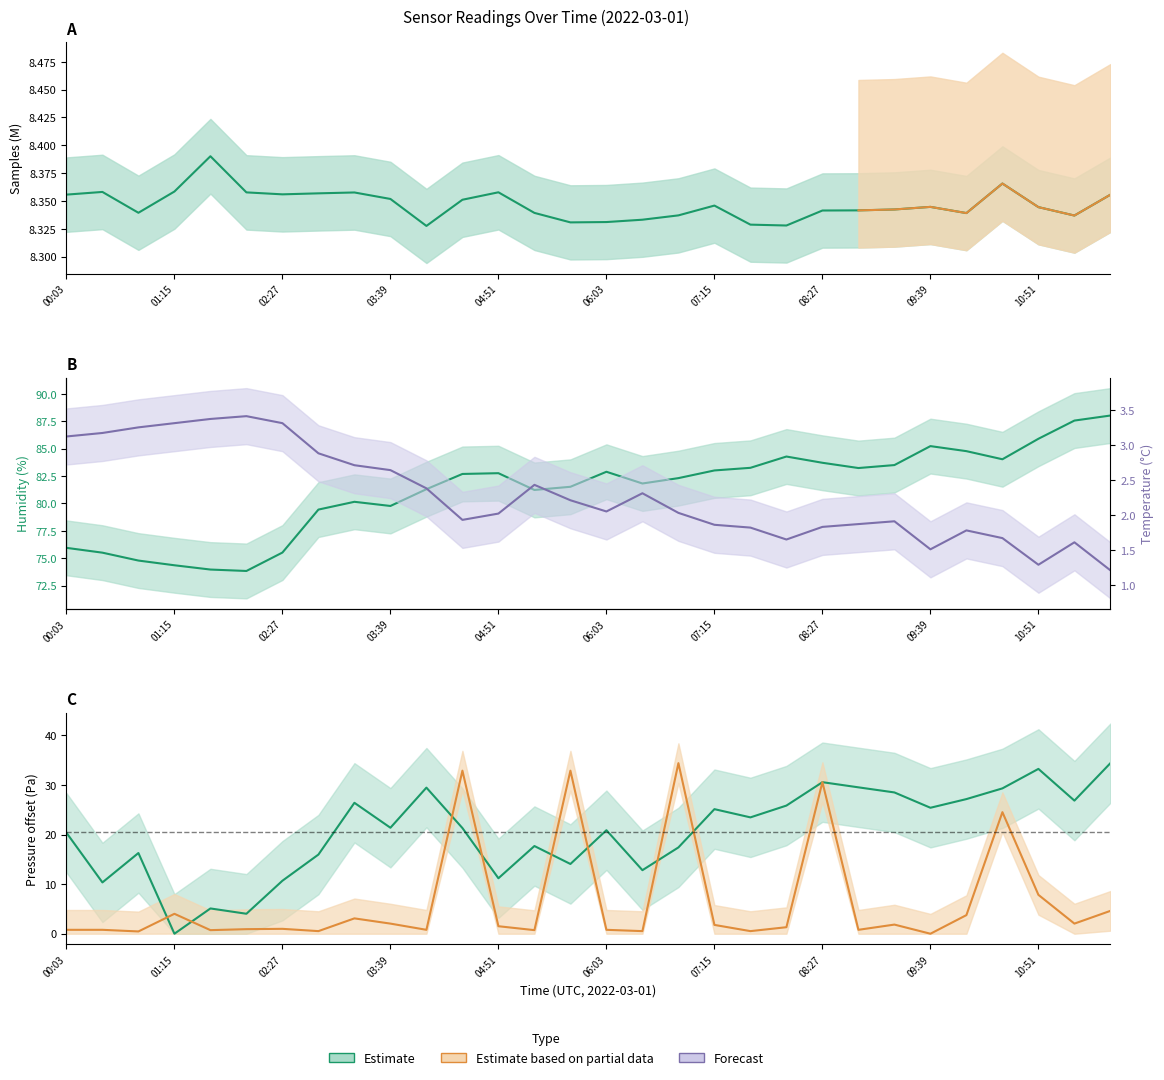

The chart shows a value of 6.2 at 16. True or false?

False